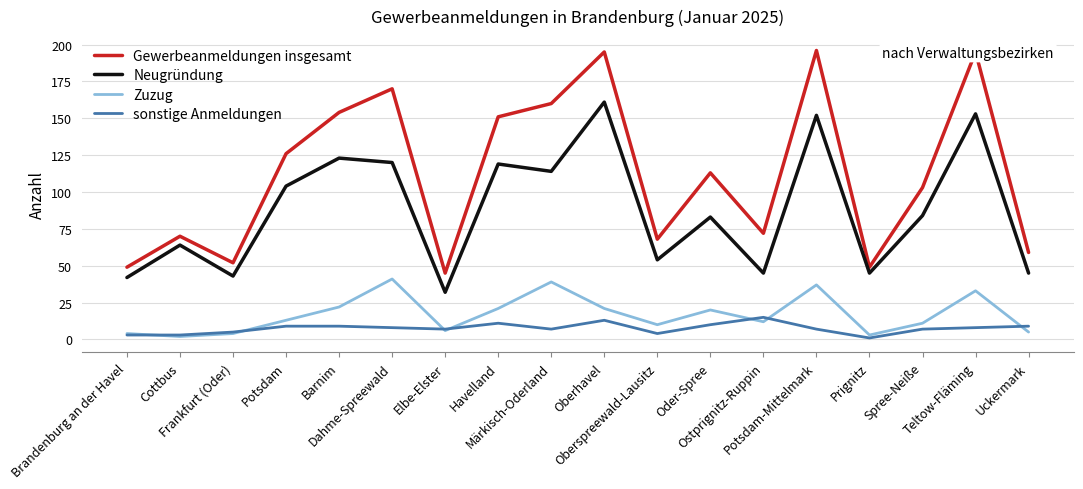

True or false: Gewerbeanmeldungen insgesamt and sonstige Anmeldungen intersect in this chart.

False